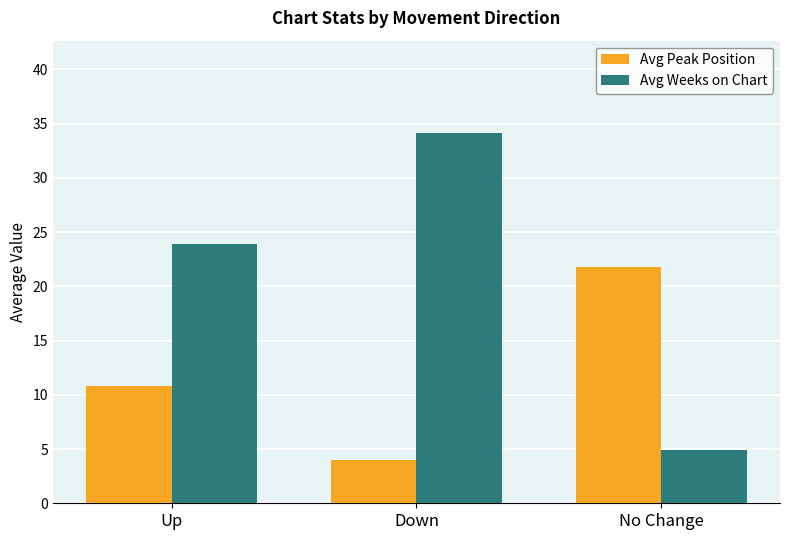

Which label corresponds to the largest value in the chart?

Down